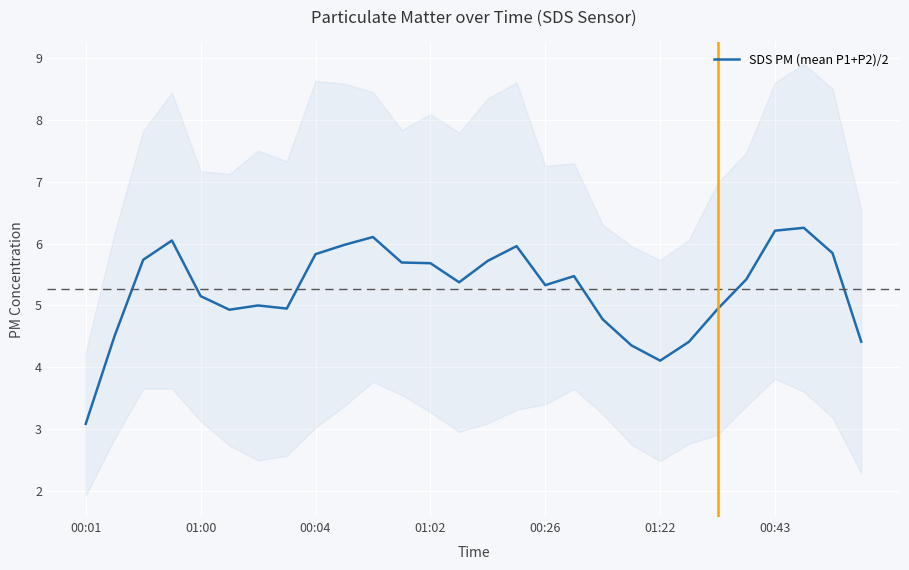

Reading right to left, what are all the values shown in this chart?

4.4	5.8	6.3	6.2	5.4	4.9	4.4	4.1	4.4	4.8	5.5	5.3	6.0	5.7	5.4	5.7	5.7	6.1	6.0	5.8	4.9	5.0	4.9	5.2	6.1	5.7	4.5	3.1